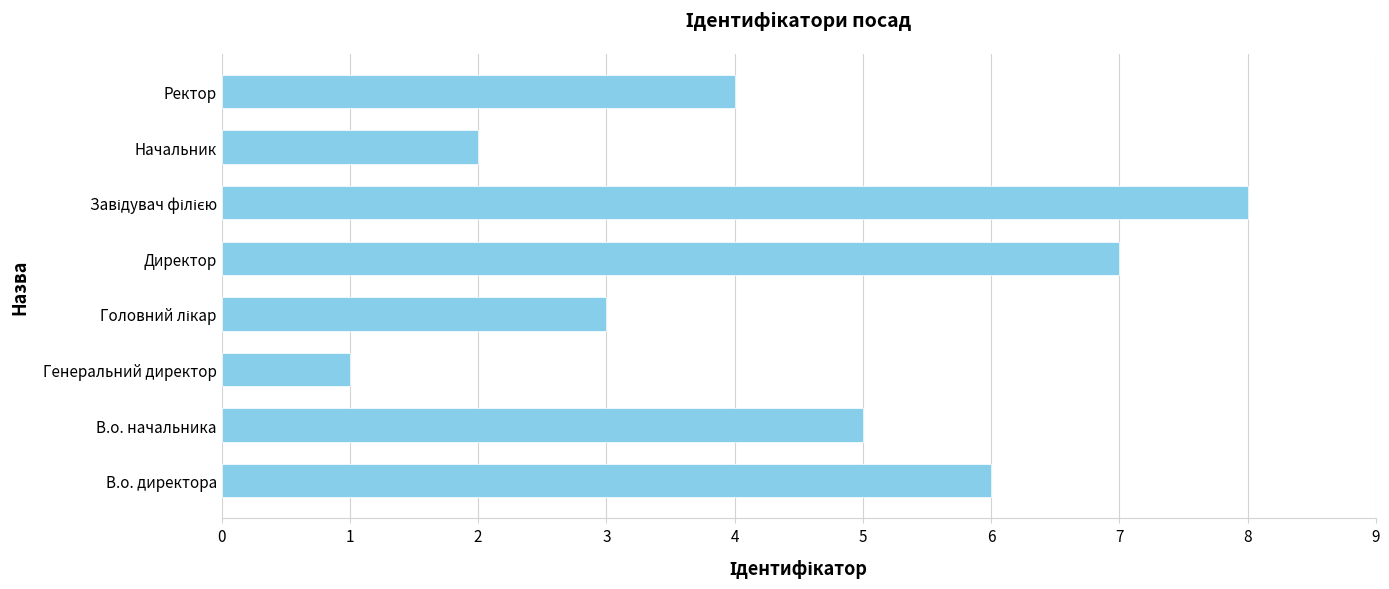

How many data points are less than 5?

4